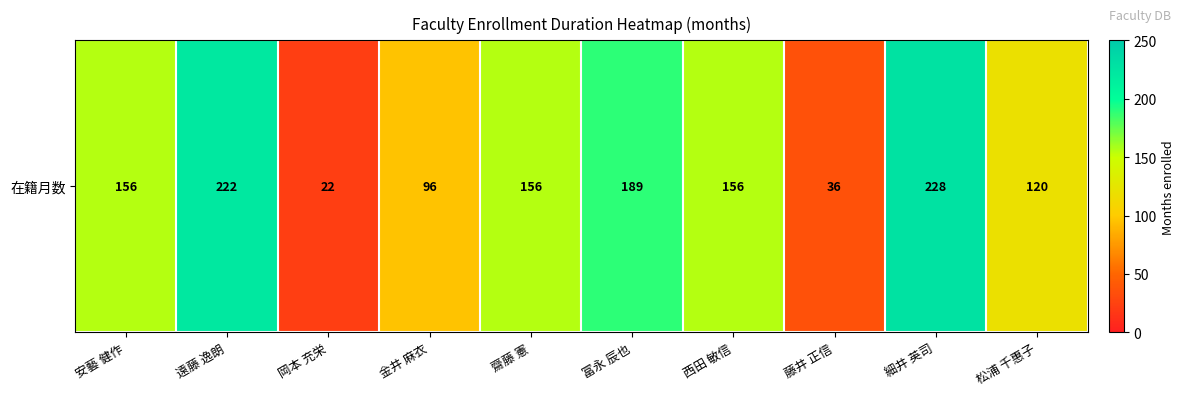

Approximately how many times larger is the value at 金井 麻衣 compared to 松浦 千惠子?

0.8